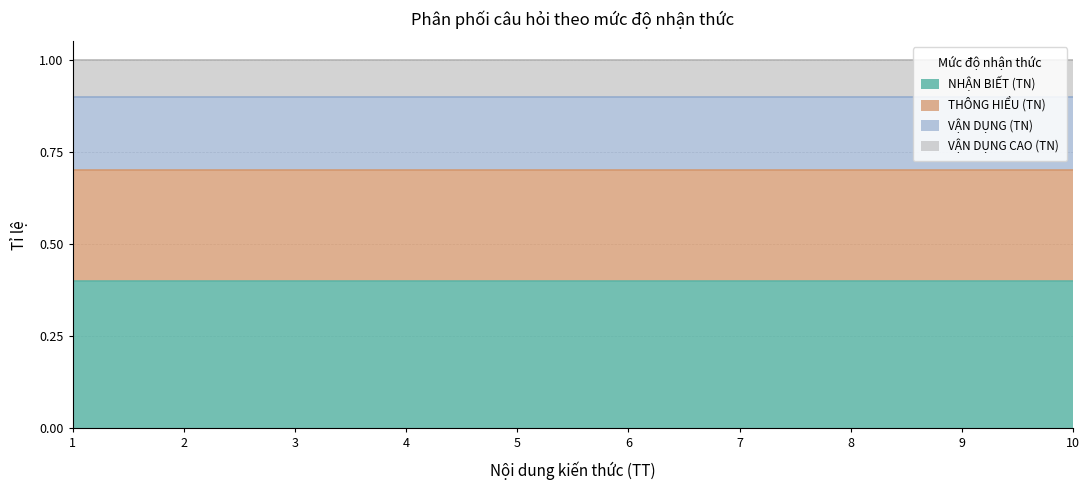

What are all the series names shown in the legend?

NHẬN BIẾT (TN), THÔNG HIỂU (TN), VẬN DỤNG (TN), VẬN DỤNG CAO (TN)